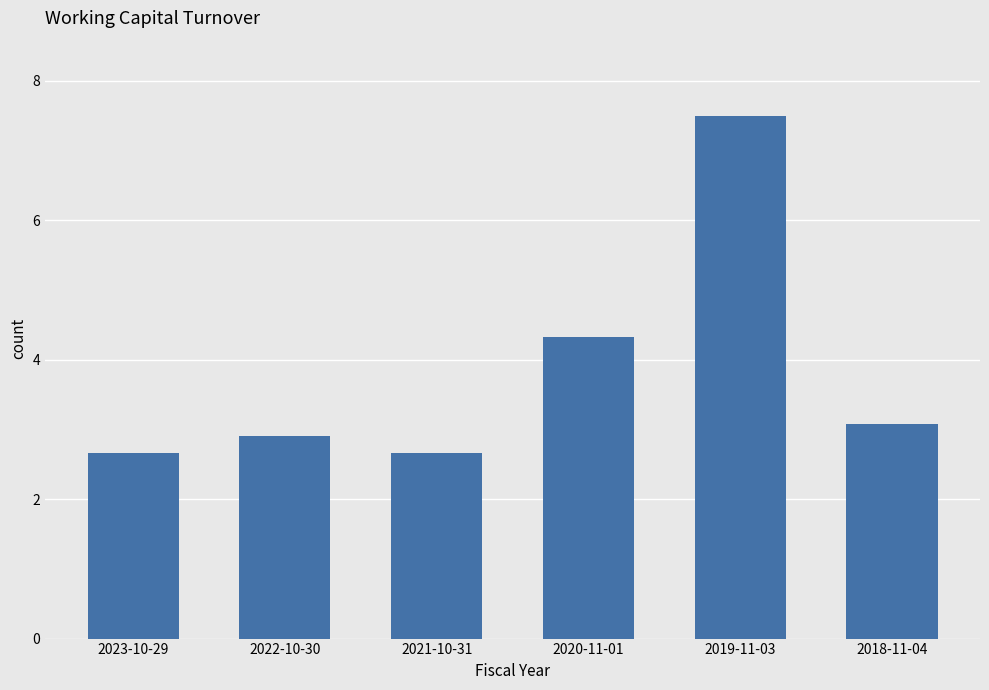

True or false: the data shows 4.7 at 2021-10-31.

False